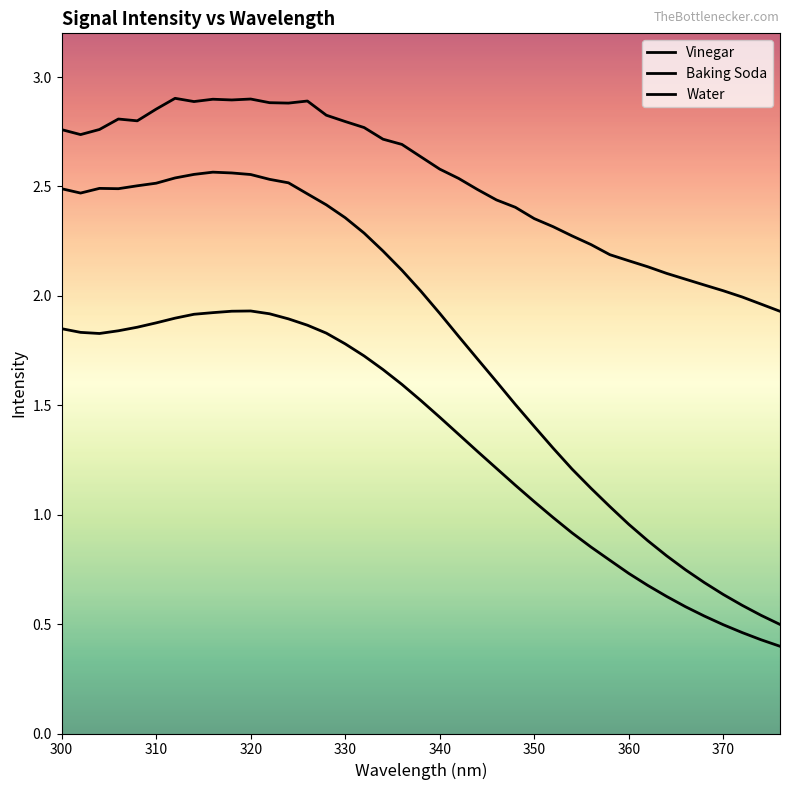

Is this an area chart (filled region under the line)?

No